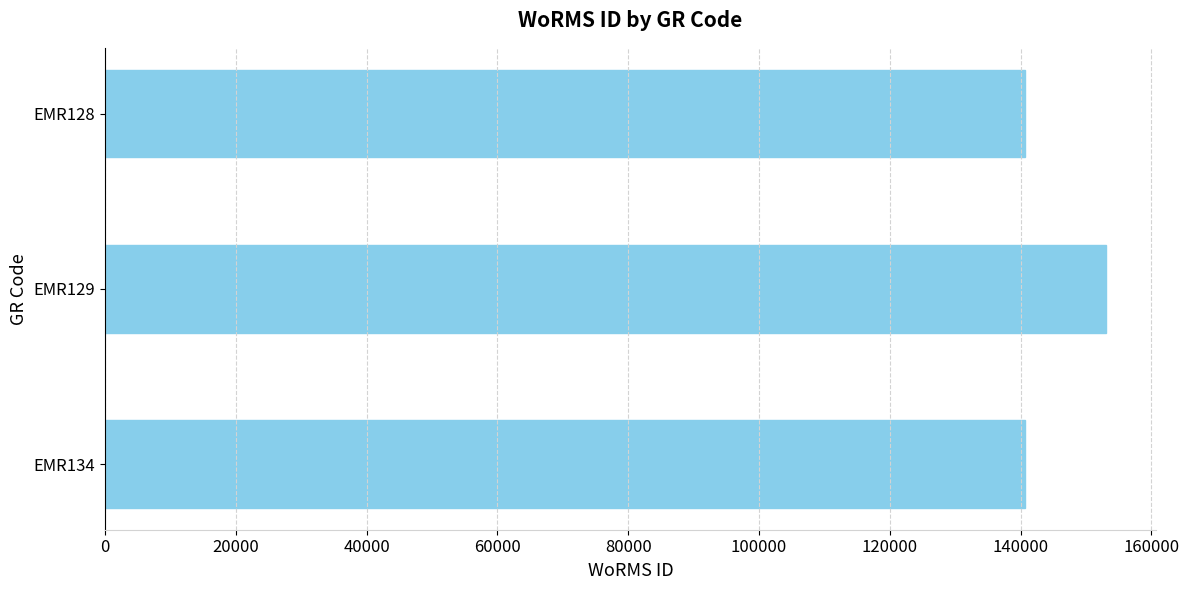

Is it true that the value at EMR129 is 153087?

True